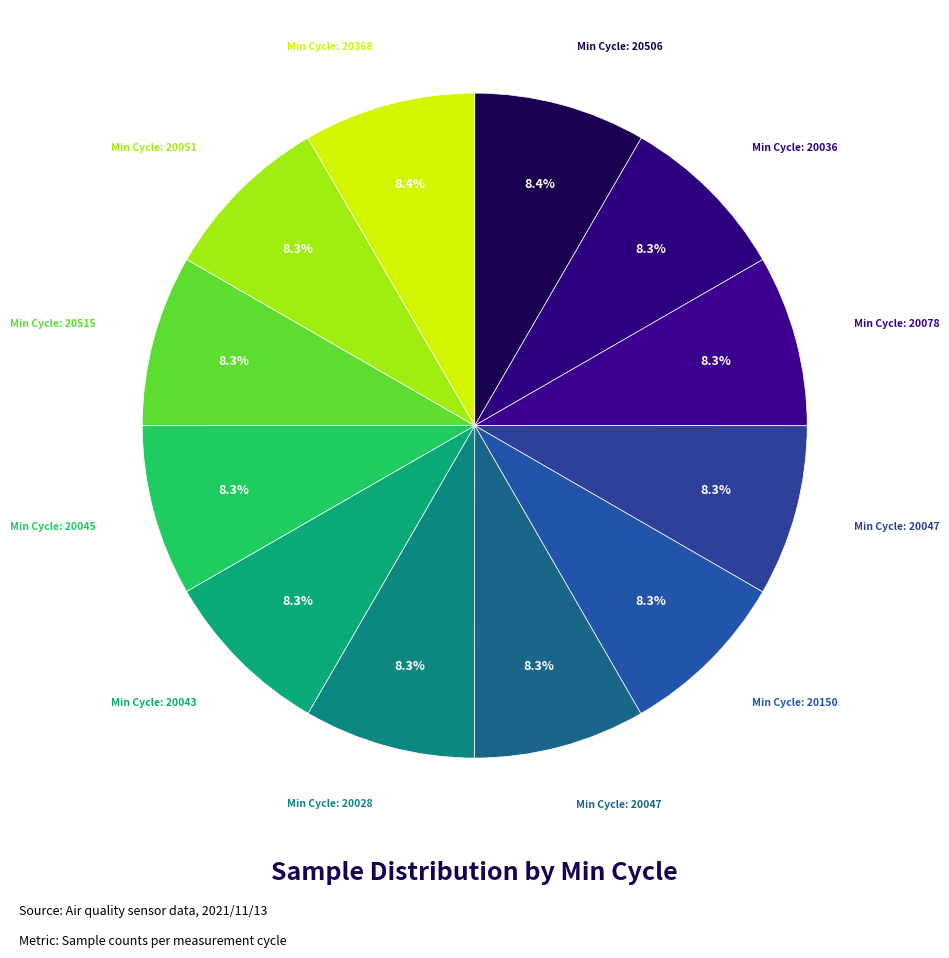

How many segments does this pie chart have?

12